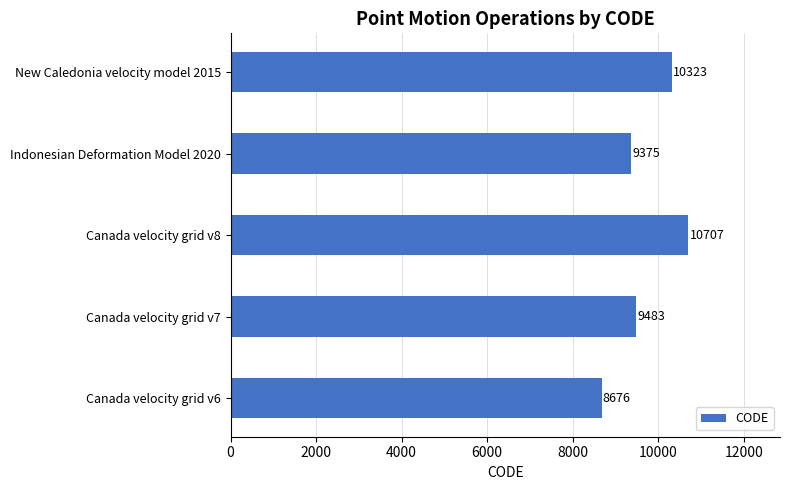

Rank the categories by value from highest to lowest.

Canada velocity grid v8, New Caledonia velocity model 2015, Canada velocity grid v7, Indonesian Deformation Model 2020, Canada velocity grid v6